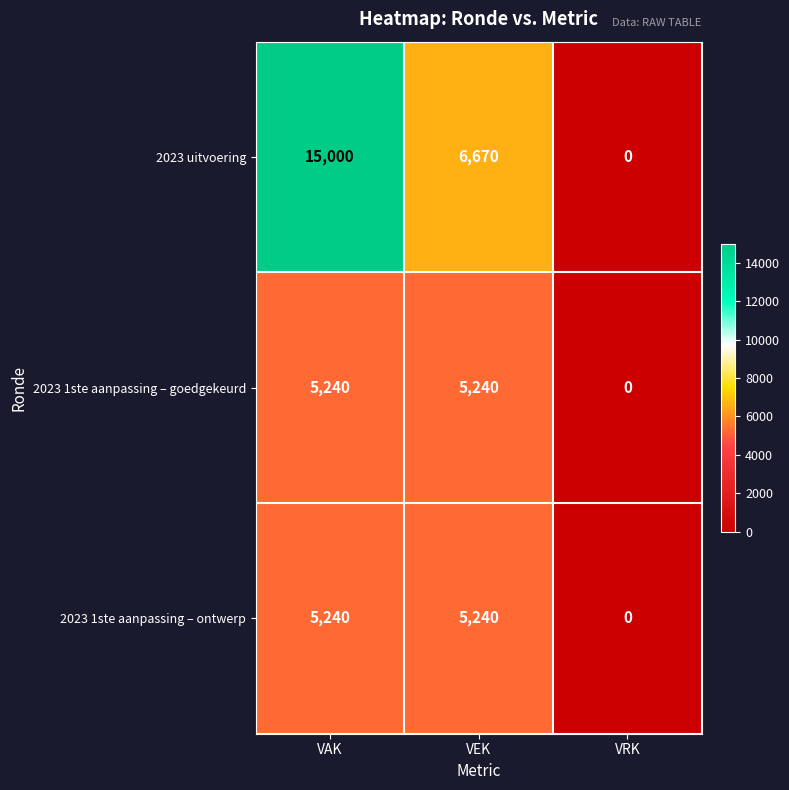

What is the difference between the maximum and minimum values in the 2023 1ste aanpassing – goedgekeurd series?

5240